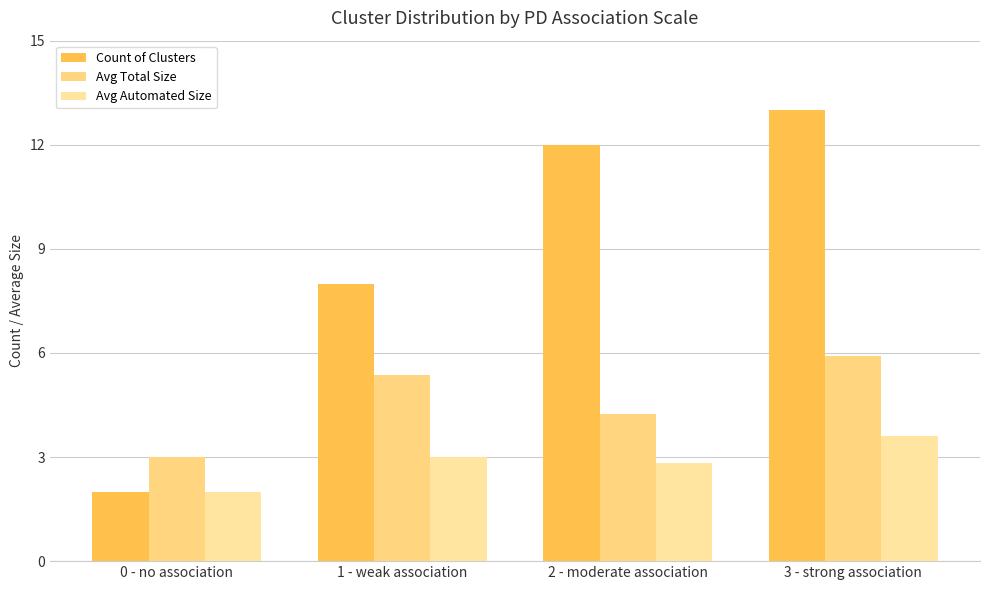

How many data points in Avg Total Size are above 5?

2